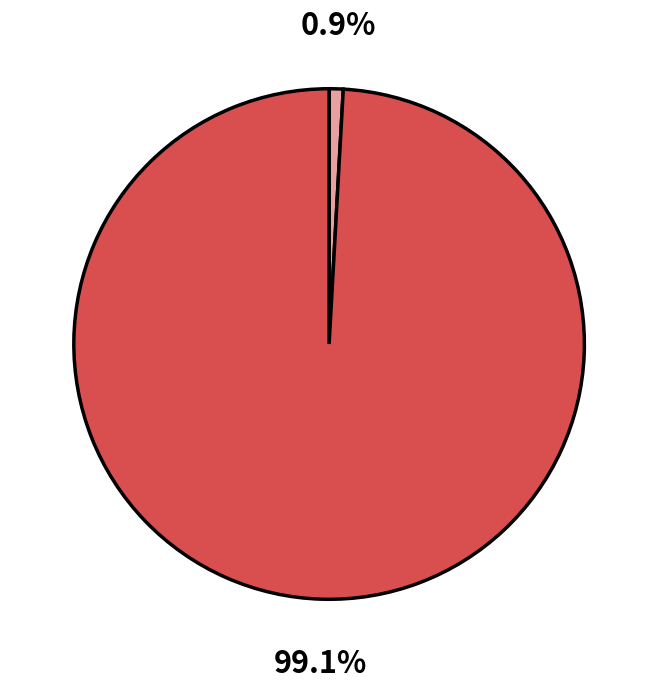

Is there a majority slice in this chart?

Yes